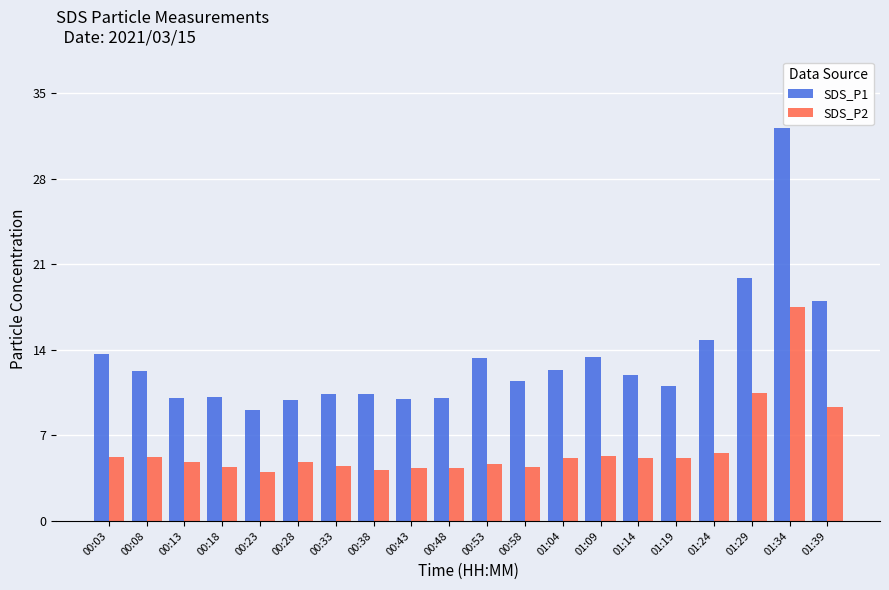

At which category is the sum across all series the highest?

01:34